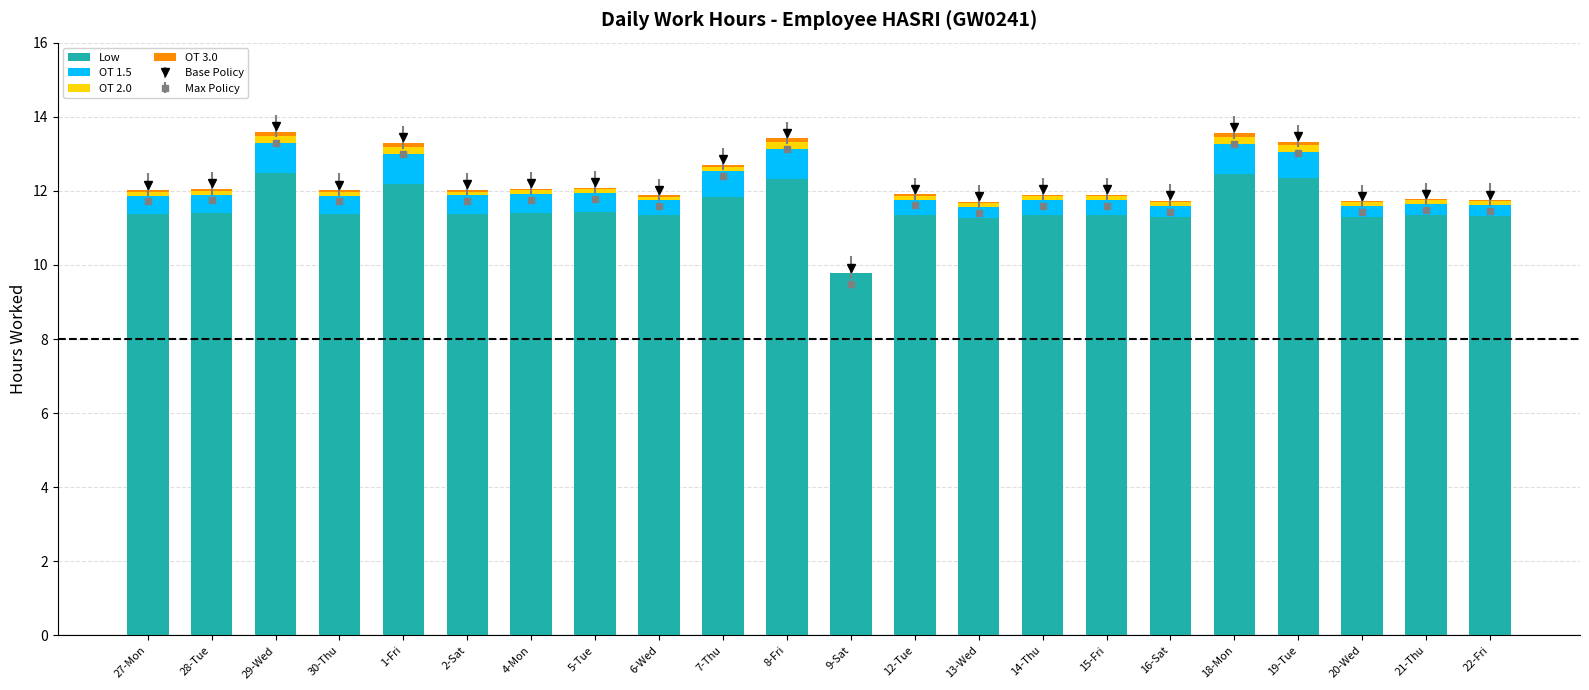

Which series changed the most between 18-Mon and 19-Tue?

Low